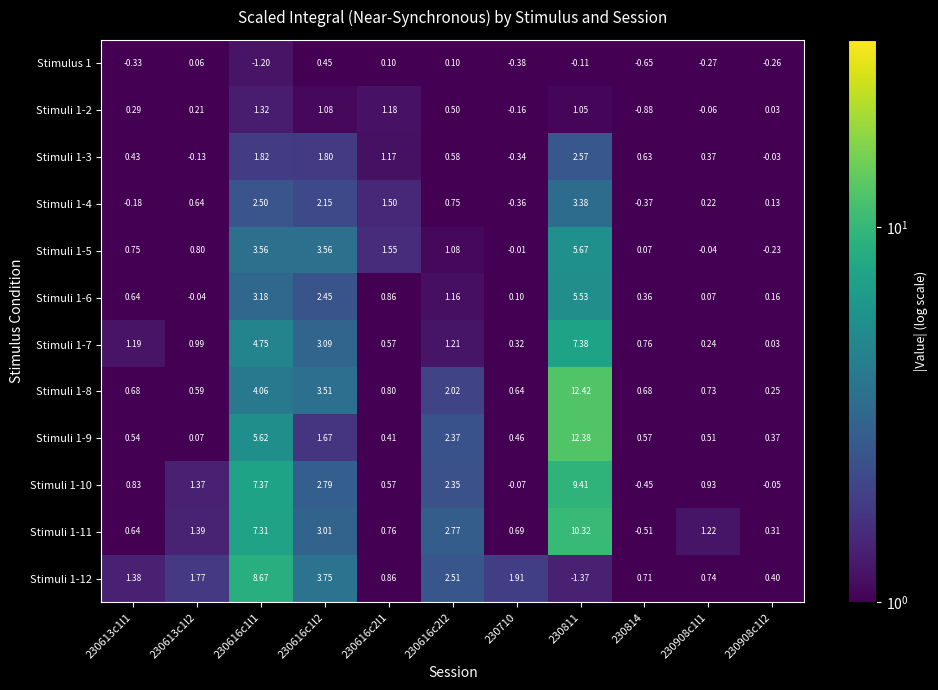

What is the difference between the highest and lowest values at 230616c1l1?

9.9